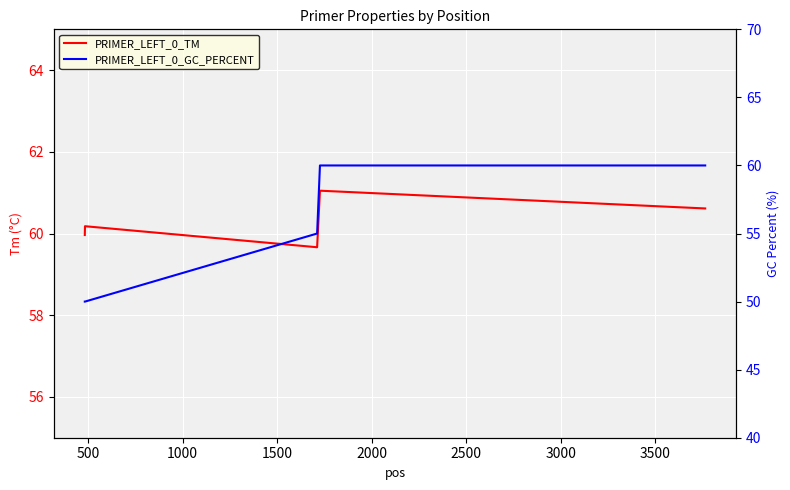

What is the value of the PRIMER_LEFT_0_TM point at the 5th from the left?

60.6